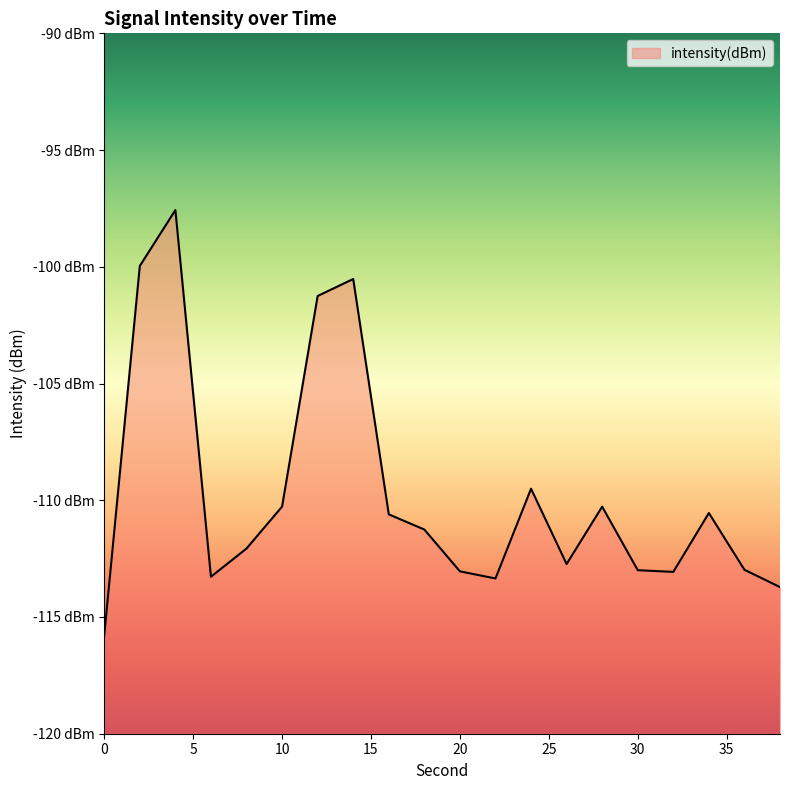

True or false: the data has more than 1 interior local peaks.

True